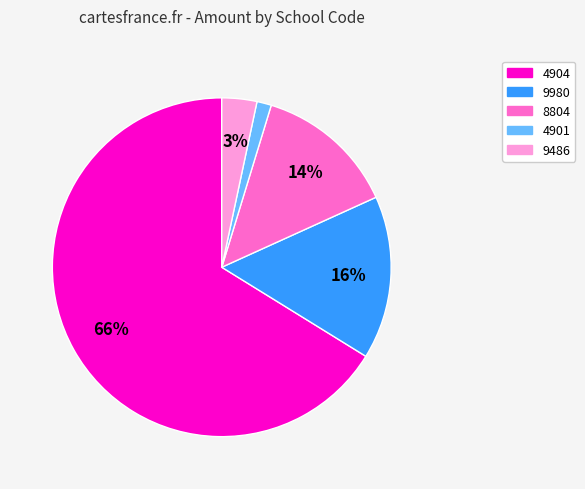

Is it true that 4904 is 66% of the pie?

True